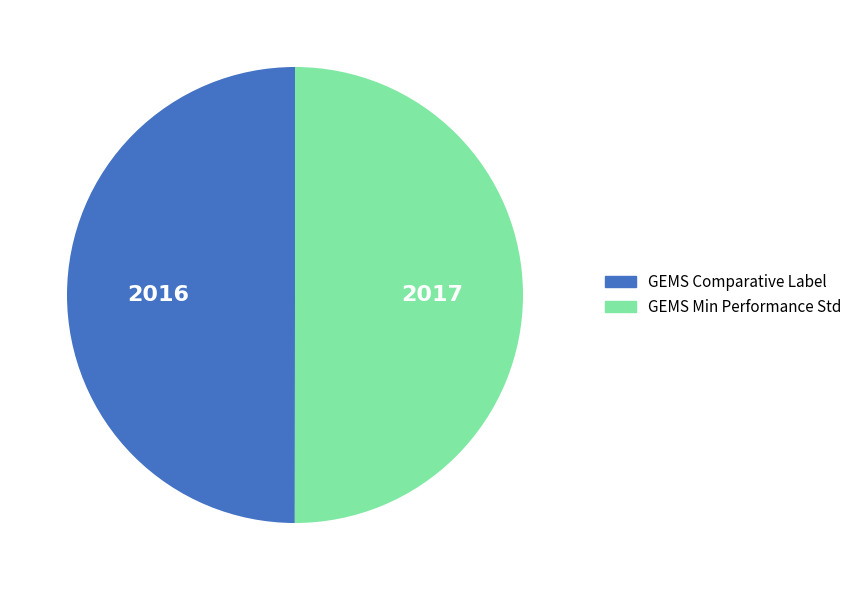

Approximately how many times larger is the value at GEMS Min Performance Std compared to GEMS Comparative Label?

1.0